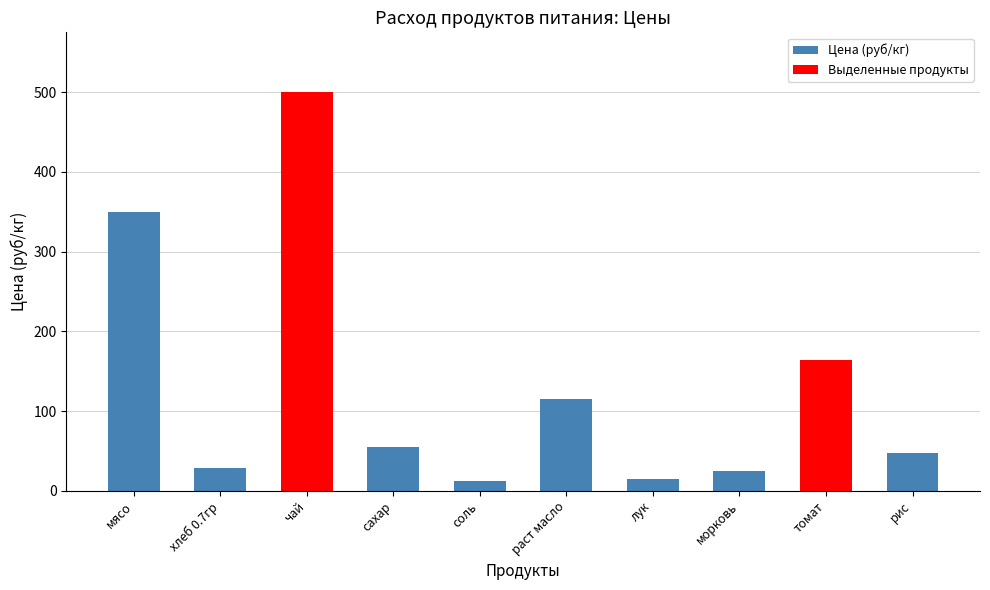

Is it true that the value at морковь is 25.0?

True